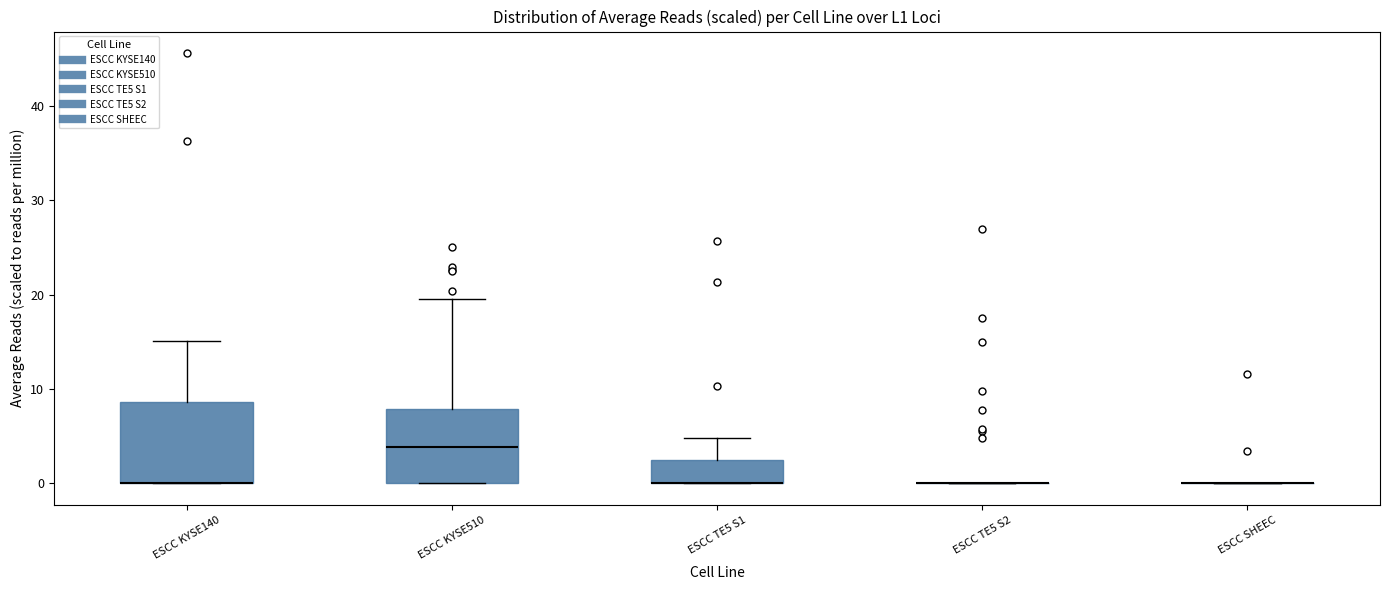

Reading left to right, read every box against the y-axis: the position of its median line, the range the box covers, and the ends of its whiskers. The values are not printed on the chart, so give them approximately, as read against the axis.

ESCC KYSE140: median 0 (drawn on the box's lower edge), box 0 to 9, whiskers 0 to 15
ESCC KYSE510: median 4, box 0 to 8, whiskers 0 to 20
ESCC TE5 S1: median 0 (drawn on the box's lower edge), box 0 to 3, whiskers 0 to 5
ESCC TE5 S2: box collapsed to a line at 0, whiskers 0 to 0
ESCC SHEEC: box collapsed to a line at 0, whiskers 0 to 0